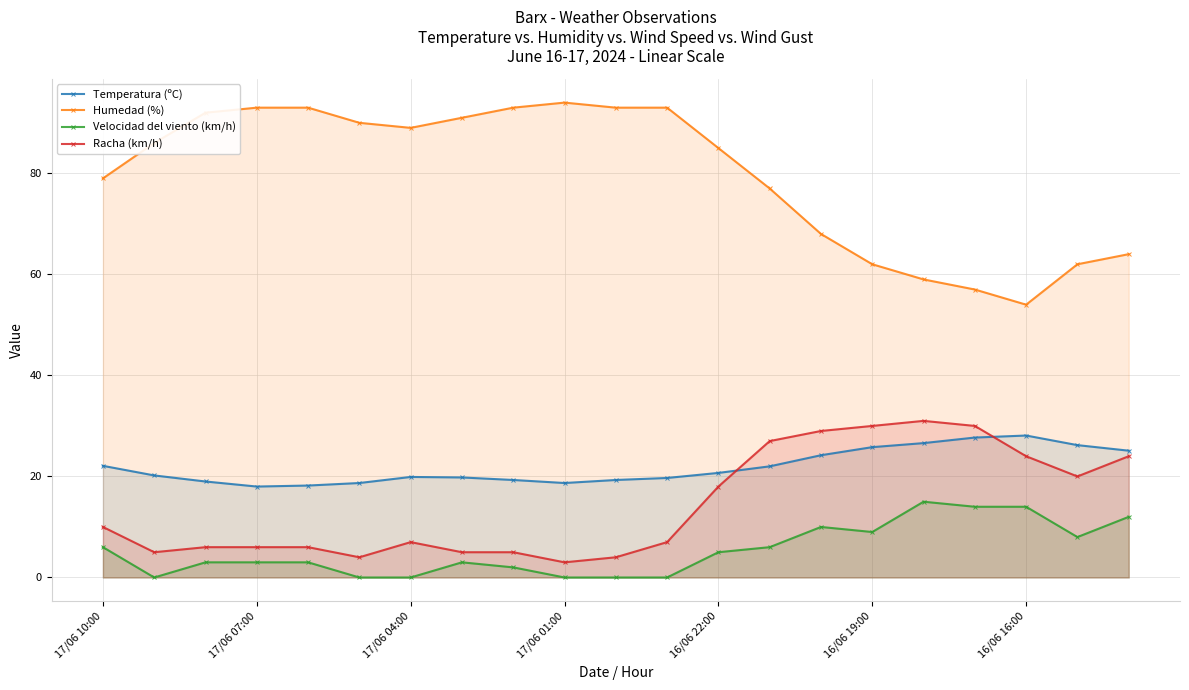

The value of Temperatura (ºC) at 7 is 9.8. True or false?

False